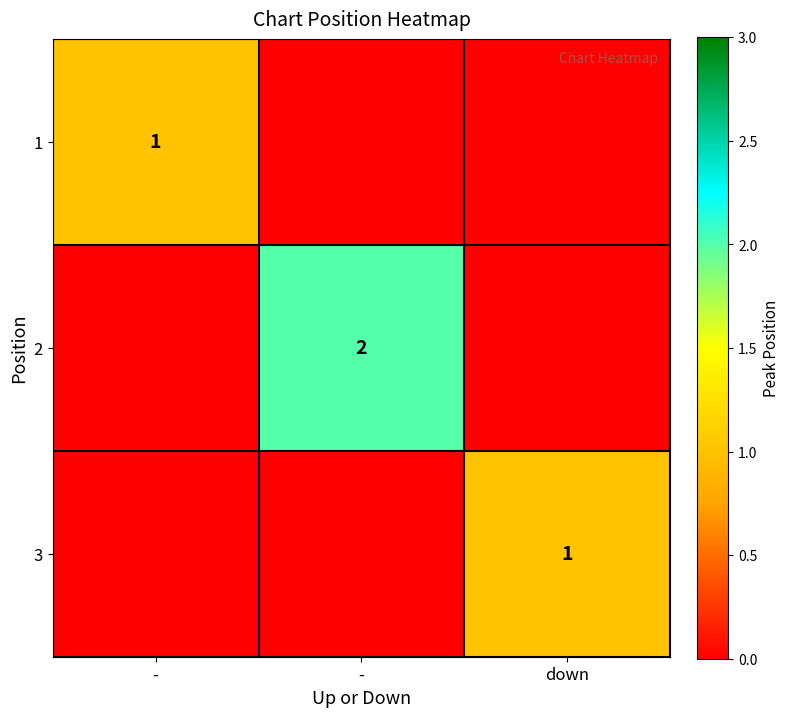

List the labels in order of 3 value, largest first.

down, -, -